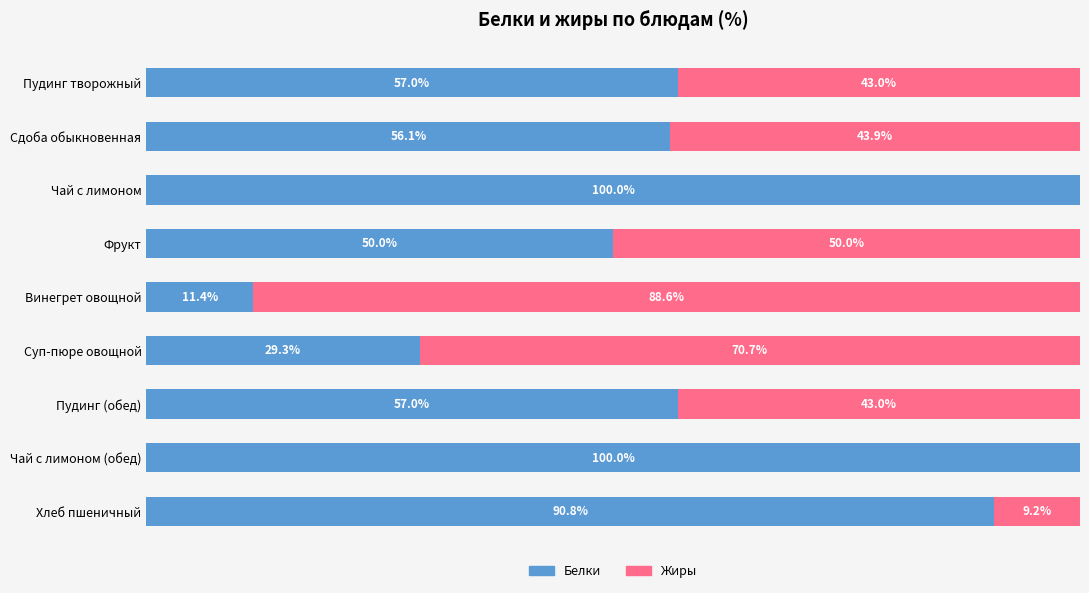

What are all the series names shown in the legend?

Белки, Жиры